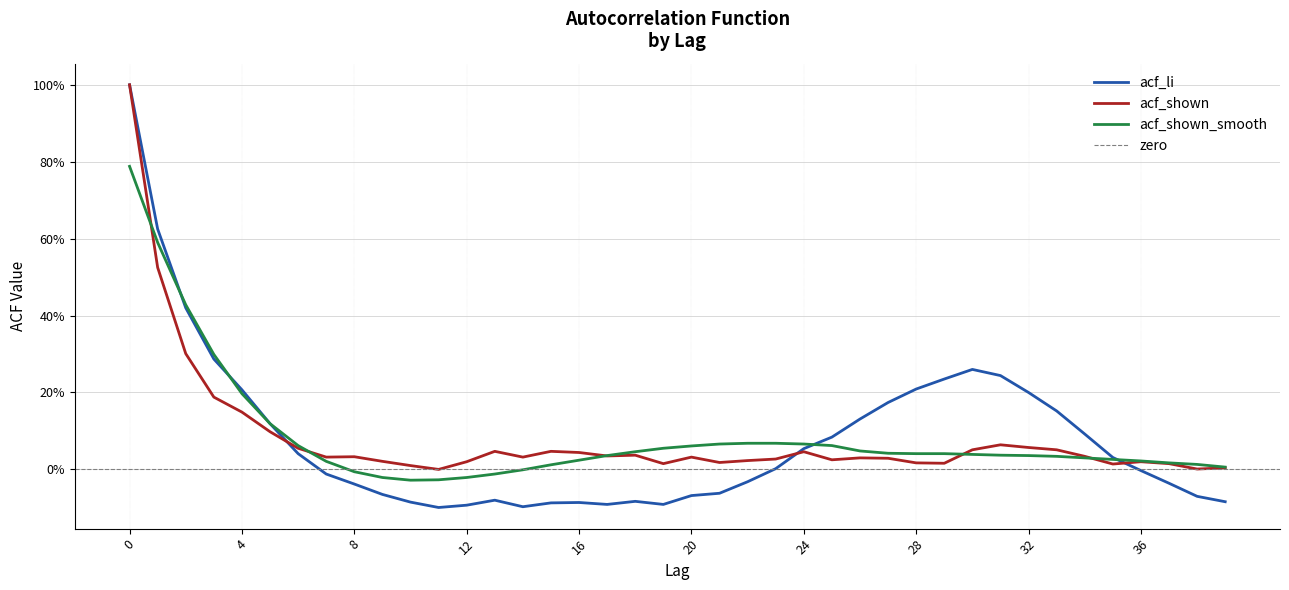

Reading left to right, what are all the values shown in this chart?

acf_li: 1.0	0.6	0.4	0.3	0.2	0.1	0.0	-0.0	-0.0	-0.1	-0.1	-0.1	-0.1	-0.1	-0.1	-0.1	-0.1	-0.1	-0.1	-0.1	-0.1	-0.1	-0.0	0.0	0.1	0.1	0.1	0.2	0.2	0.2	0.3	0.2	0.2	0.2	0.1	0.0	-0.0	-0.0	-0.1	-0.1
acf_shown: 1.0	0.5	0.3	0.2	0.1	0.1	0.1	0.0	0.0	0.0	0.0	0.0	0.0	0.0	0.0	0.0	0.0	0.0	0.0	0.0	0.0	0.0	0.0	0.0	0.0	0.0	0.0	0.0	0.0	0.0	0.1	0.1	0.1	0.1	0.0	0.0	0.0	0.0	0.0	0.0
acf_shown_smooth: 0.8	0.6	0.4	0.3	0.2	0.1	0.1	0.0	-0.0	-0.0	-0.0	-0.0	-0.0	-0.0	-0.0	0.0	0.0	0.0	0.0	0.1	0.1	0.1	0.1	0.1	0.1	0.1	0.0	0.0	0.0	0.0	0.0	0.0	0.0	0.0	0.0	0.0	0.0	0.0	0.0	0.0